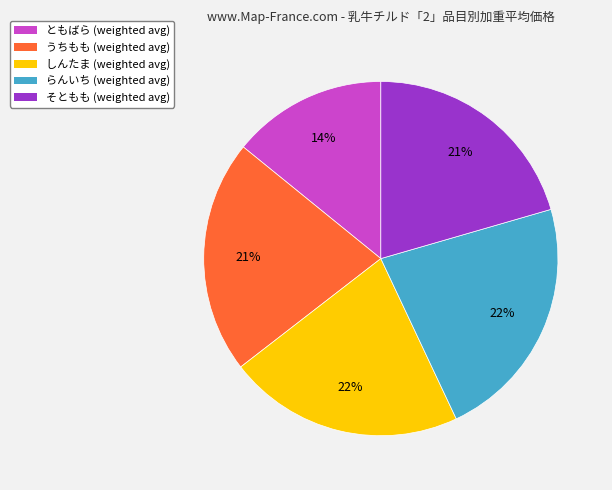

Is there a majority slice in this chart?

No